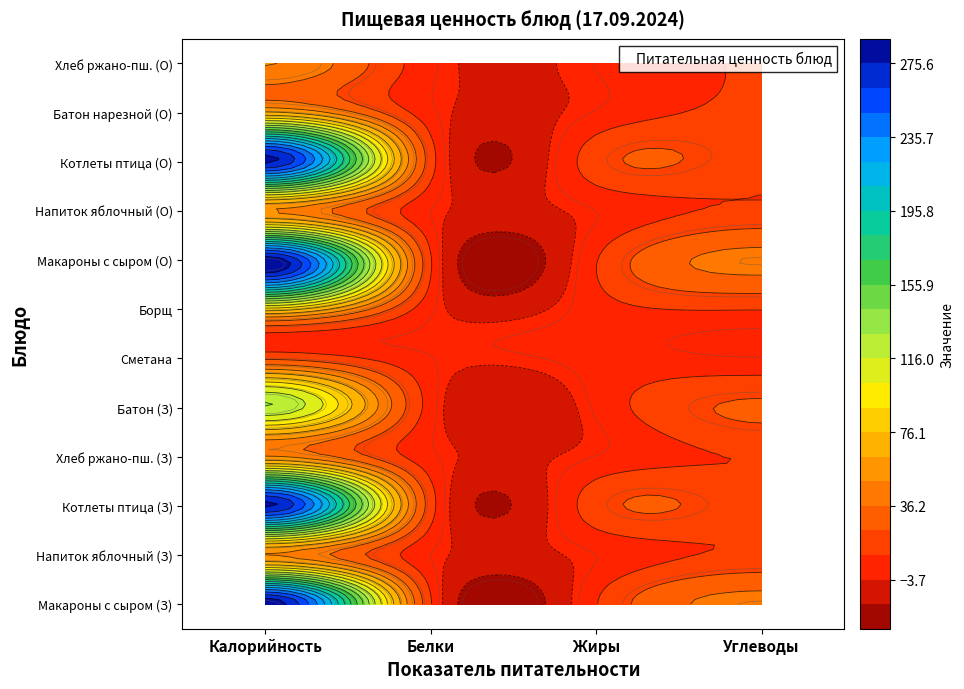

The Жиры series shows 9.0 at 7. True or false?

True